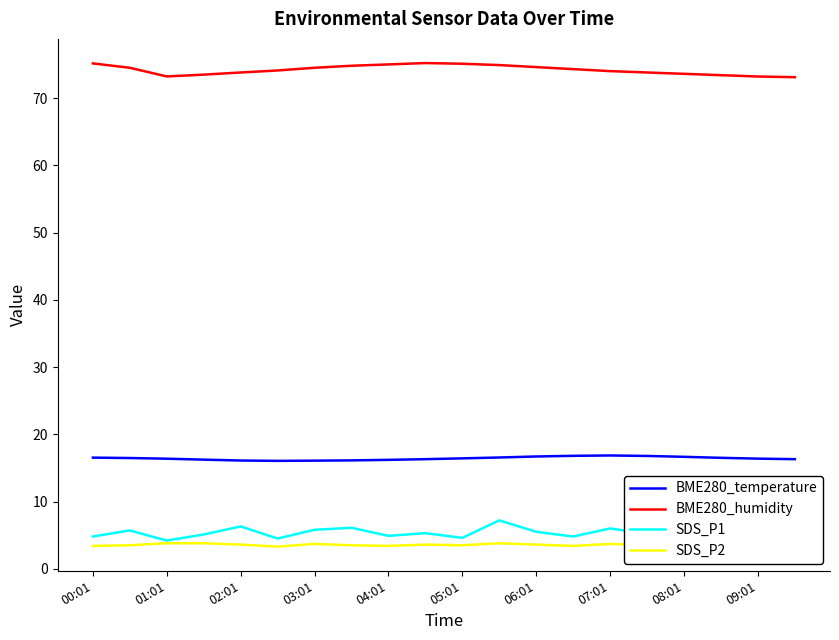

What are all the series names shown in the legend?

BME280_temperature, BME280_humidity, SDS_P1, SDS_P2